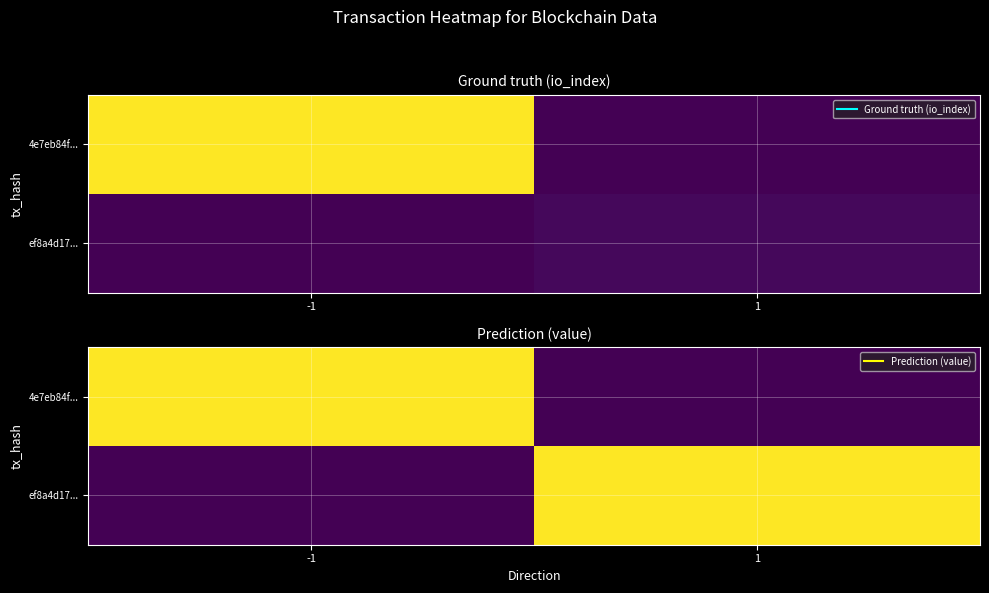

How many values in 4e7eb84f... are above zero?

1